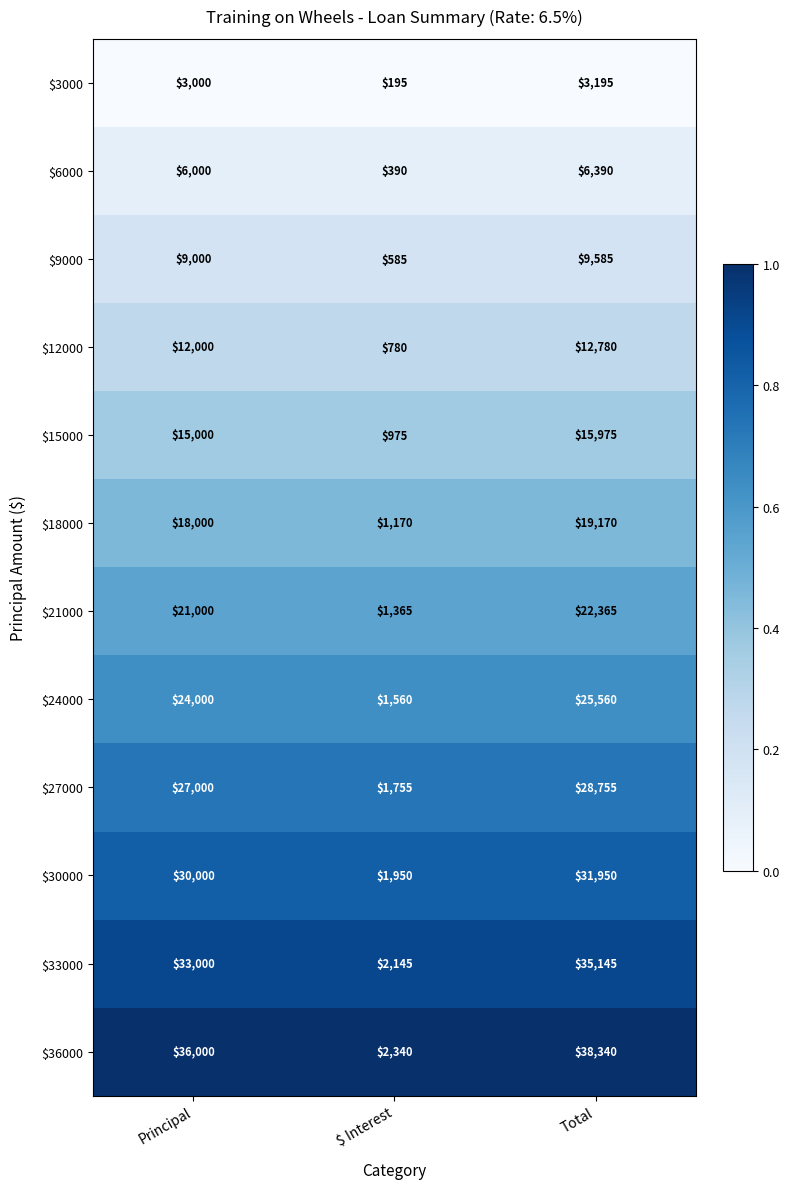

True or false: $30000 has a value of 43100 at Total.

False